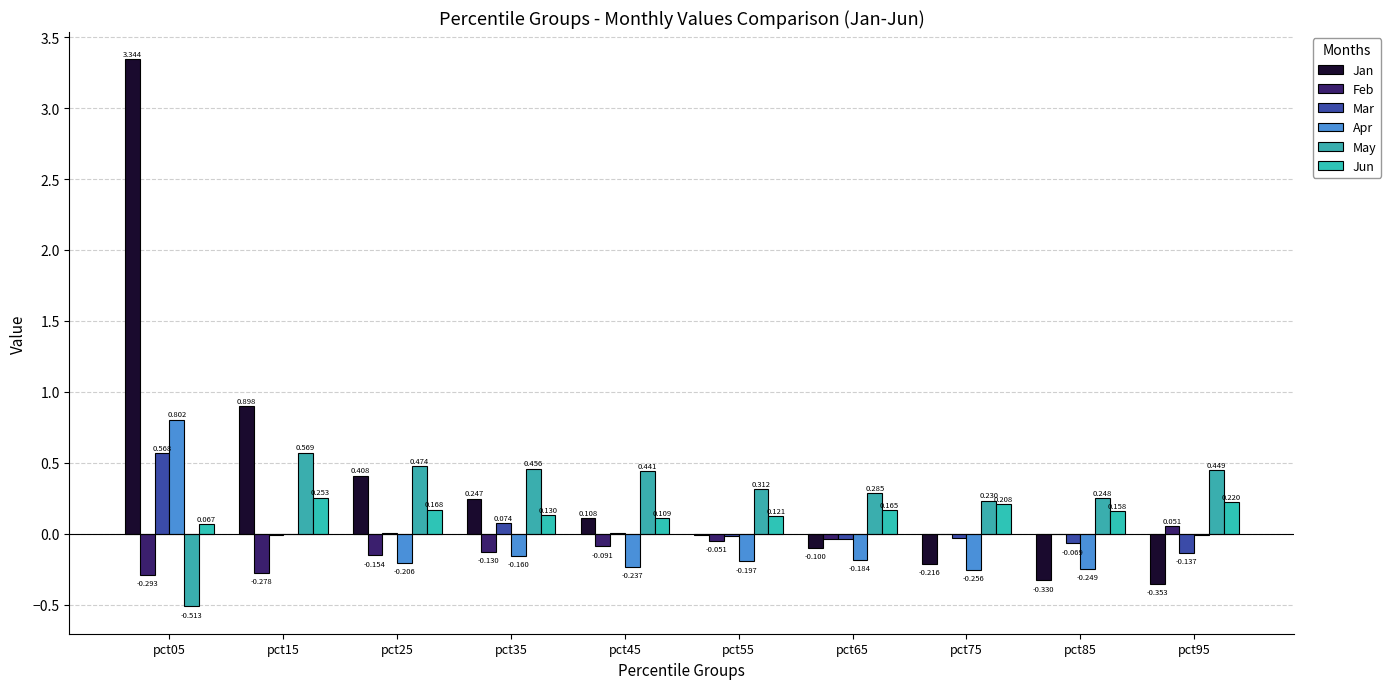

What are all the series names shown in the legend?

Jan, Feb, Mar, Apr, May, Jun